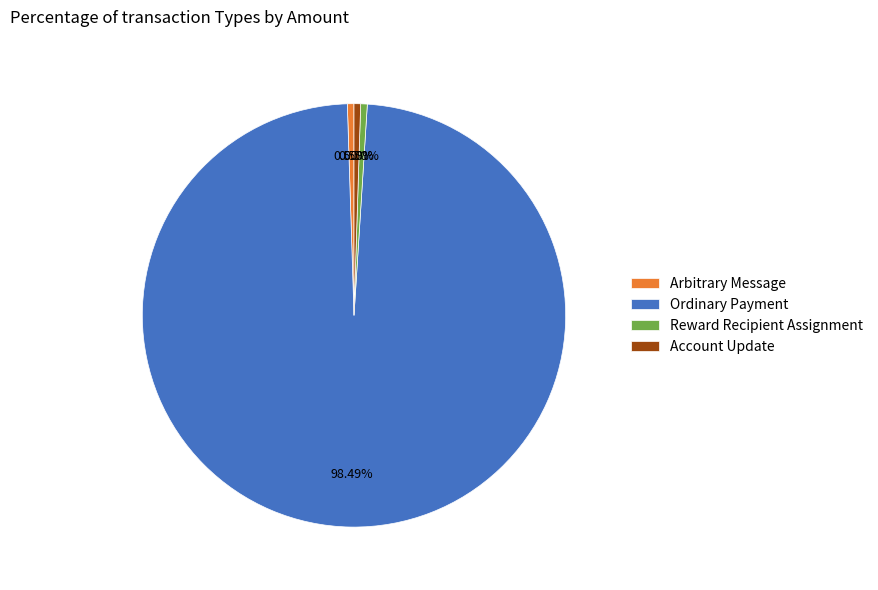

Count the number of slices in the pie.

4